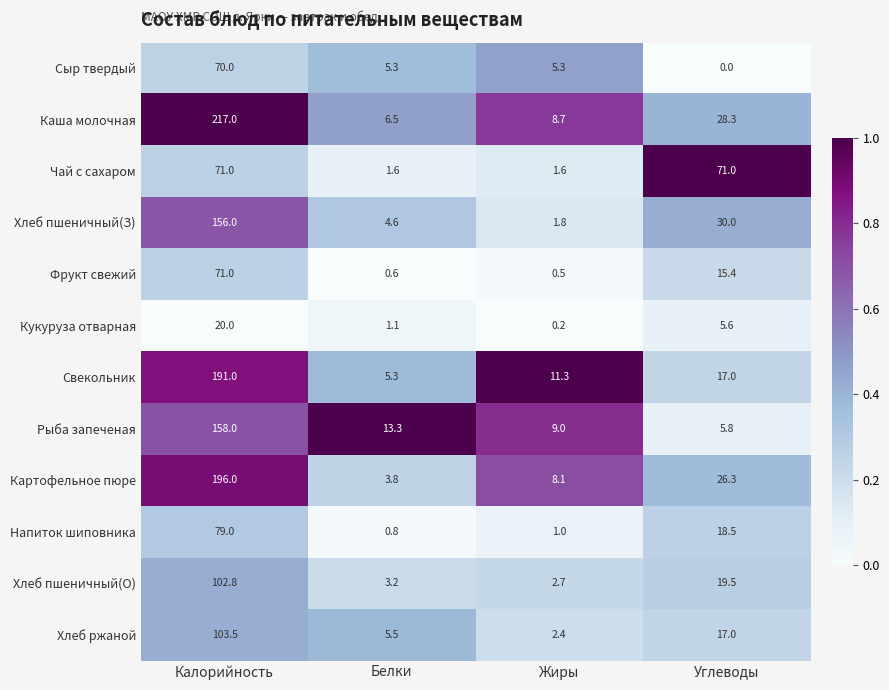

Which category has the lowest value in the Рыба запеченая series?

Углеводы